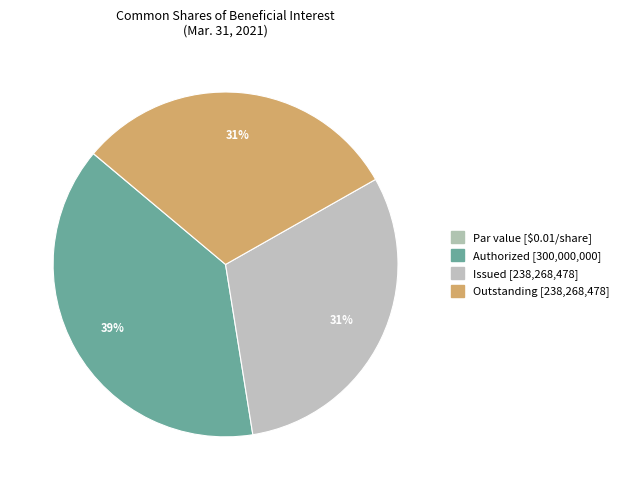

Is there a majority slice in this chart?

No